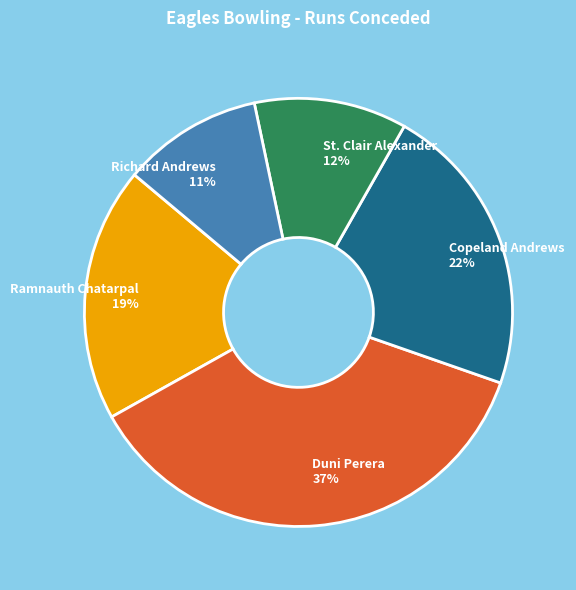

Do Copeland Andrews 22% and Richard Andrews 11% together represent more than half of the pie?

No